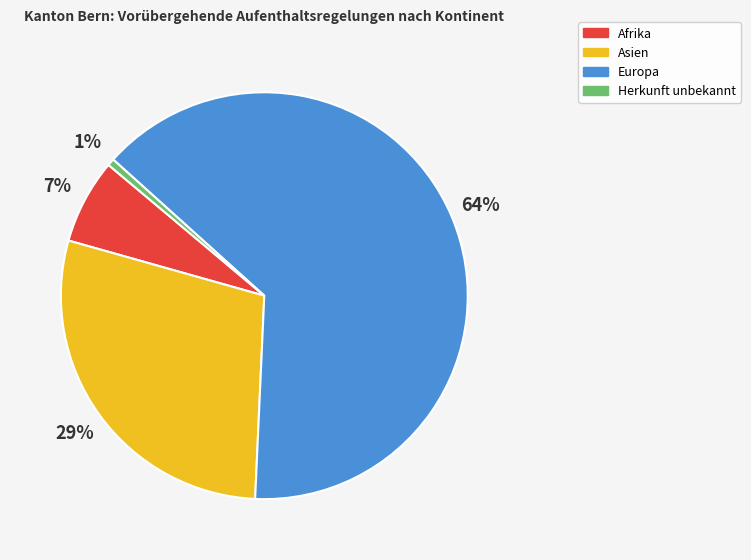

Rank the categories by value from highest to lowest.

Europa, Asien, Afrika, Herkunft unbekannt